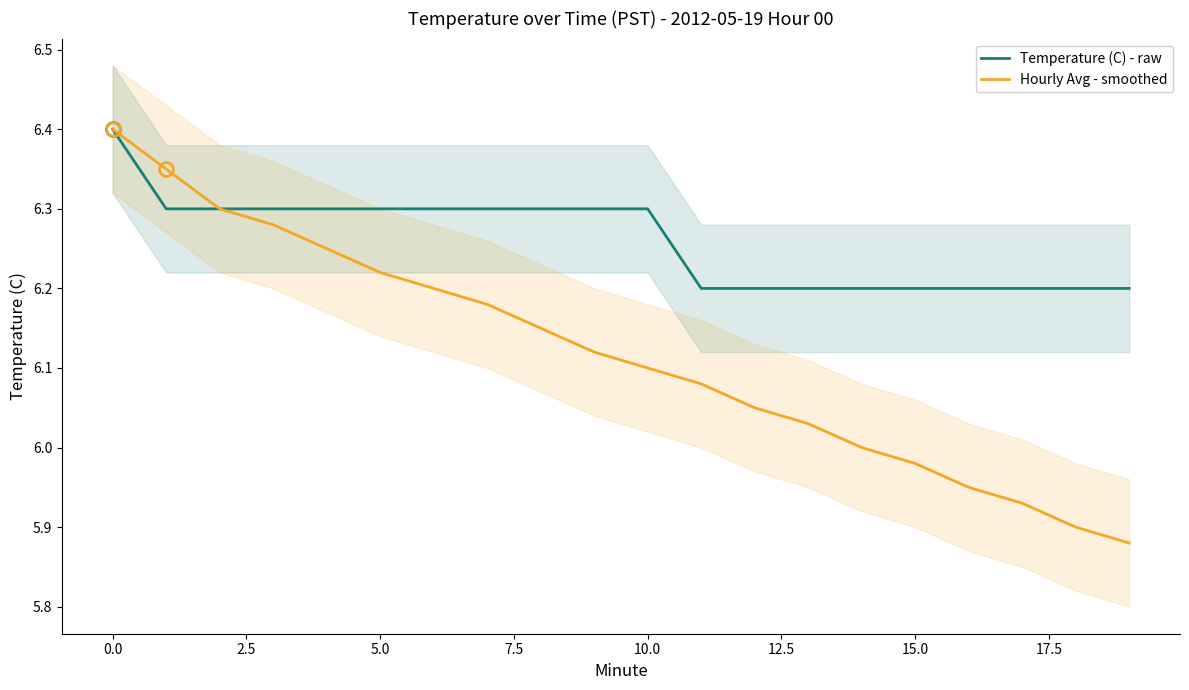

At which label does Hourly Avg - smoothed first exceed 6?

0.0